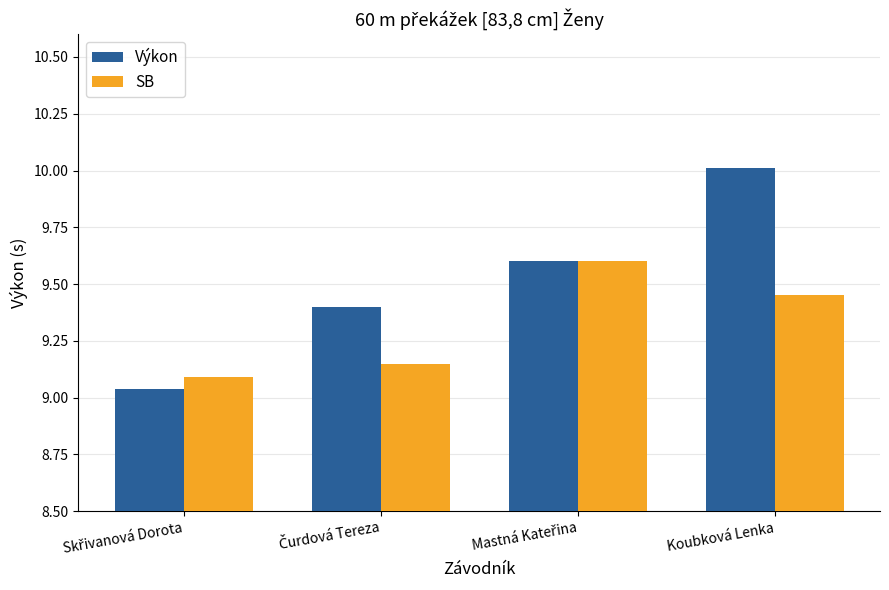

List the labels in order of SB value, smallest first.

Skřivanová Dorota, Čurdová Tereza, Koubková Lenka, Mastná Kateřina